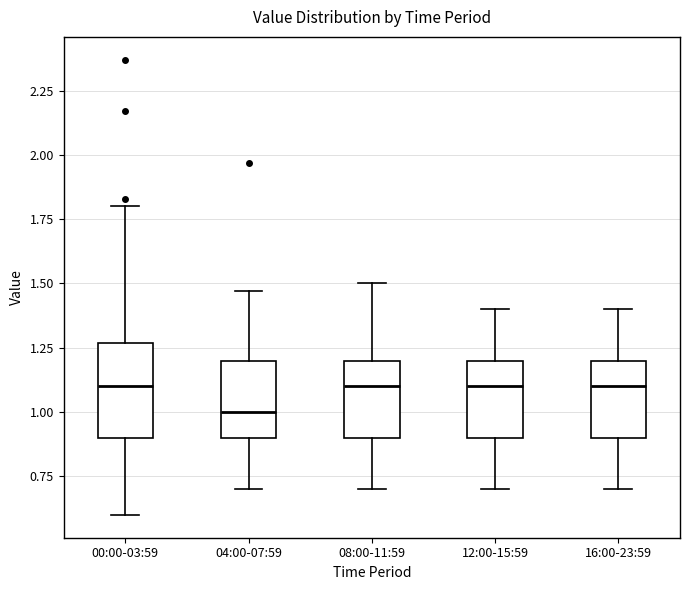

Comparing the boxes themselves (not the whiskers), which one is the tallest?

00:00-03:59